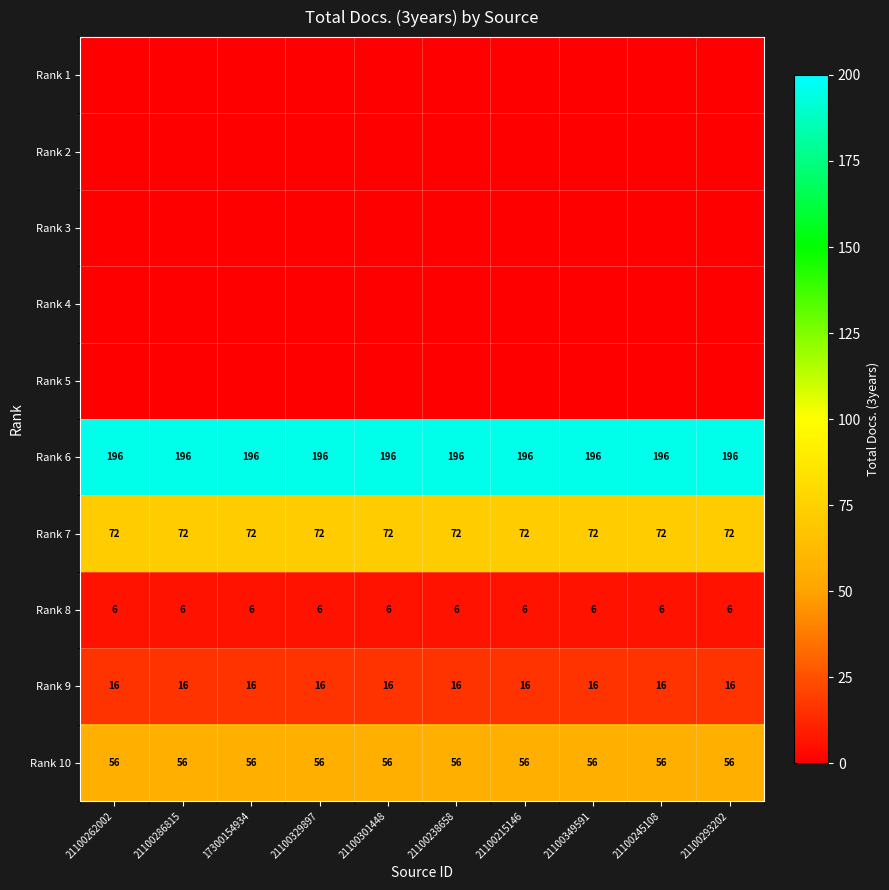

The value of Rank 6 at 21100262002 is 101. True or false?

False